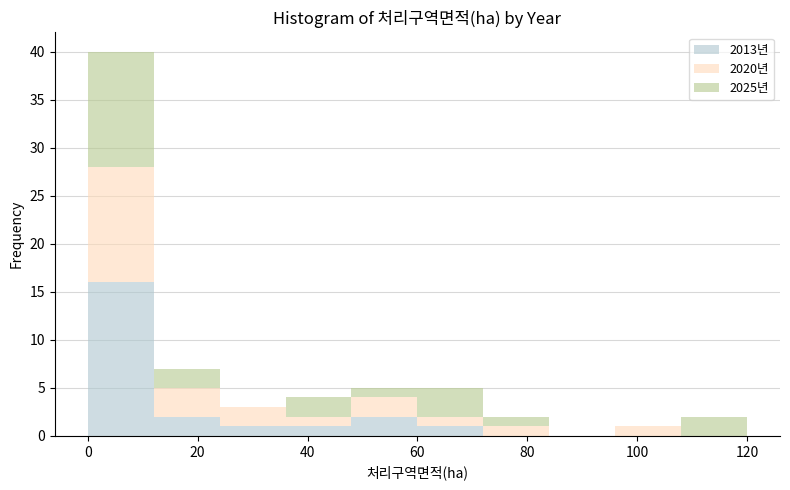

Reading left to right, transcribe this chart: for each stacked bar, give the range it covers on the x-axis and its total height. The values are not printed on the chart, so give them approximately, as read against the axis.

0 to 12: 40
12 to 24: 7
24 to 36: 3
36 to 48: 4
48 to 60: 5
60 to 72: 5
72 to 84: 2
84 to 96: 0
96 to 108: 1
108 to 120: 2